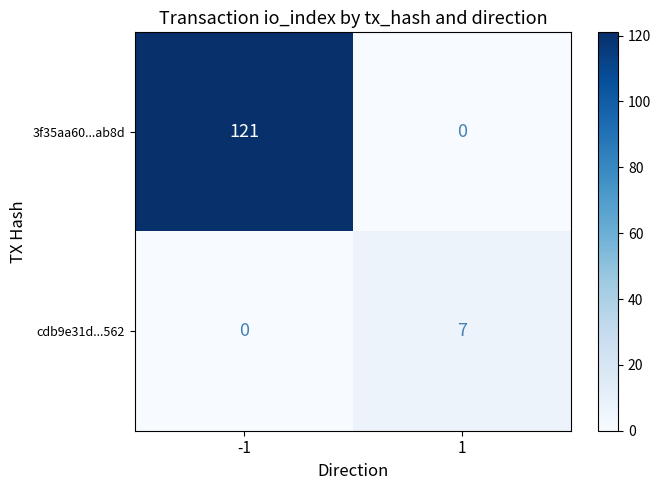

What is the average value of the cdb9e31d...562 series?

4